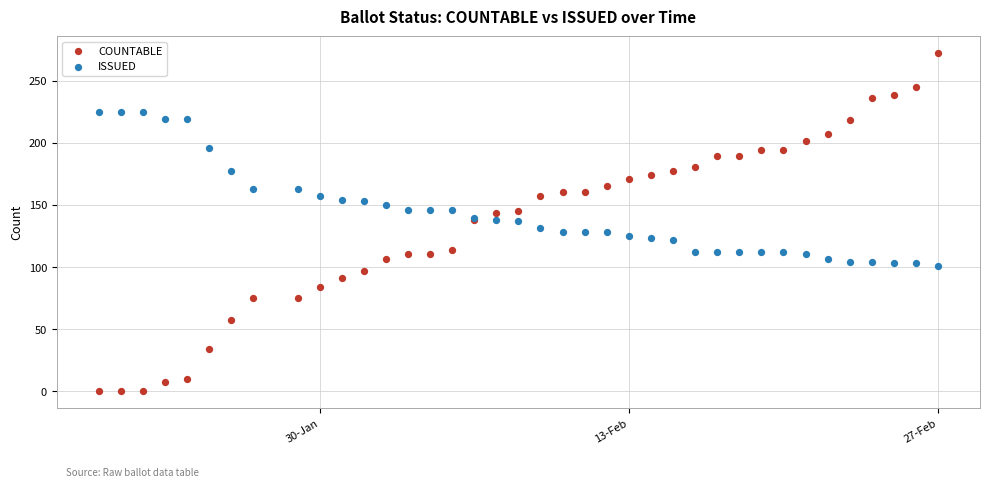

What is the X range (max minus min) for the scatter plot?

38